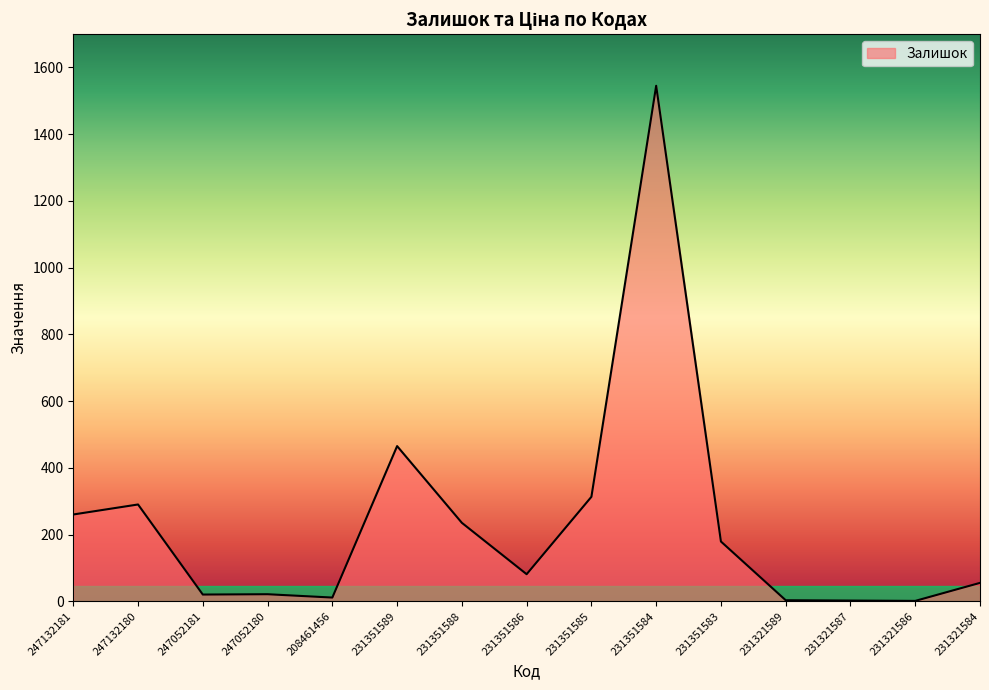

Is it true that the value at 231321586 is 1?

True